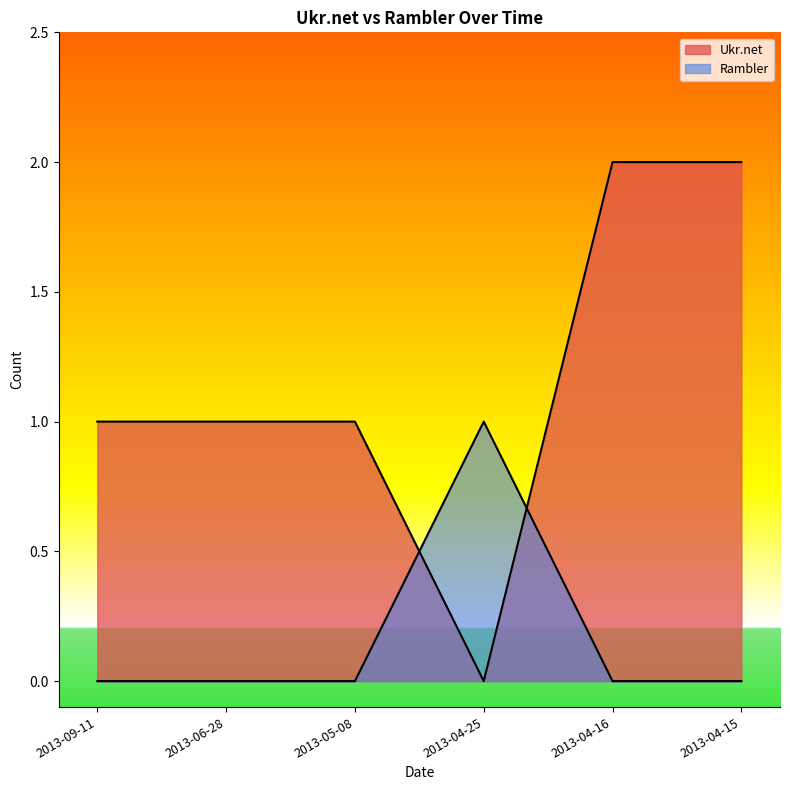

How many values in the Ukr.net series are below 1?

1